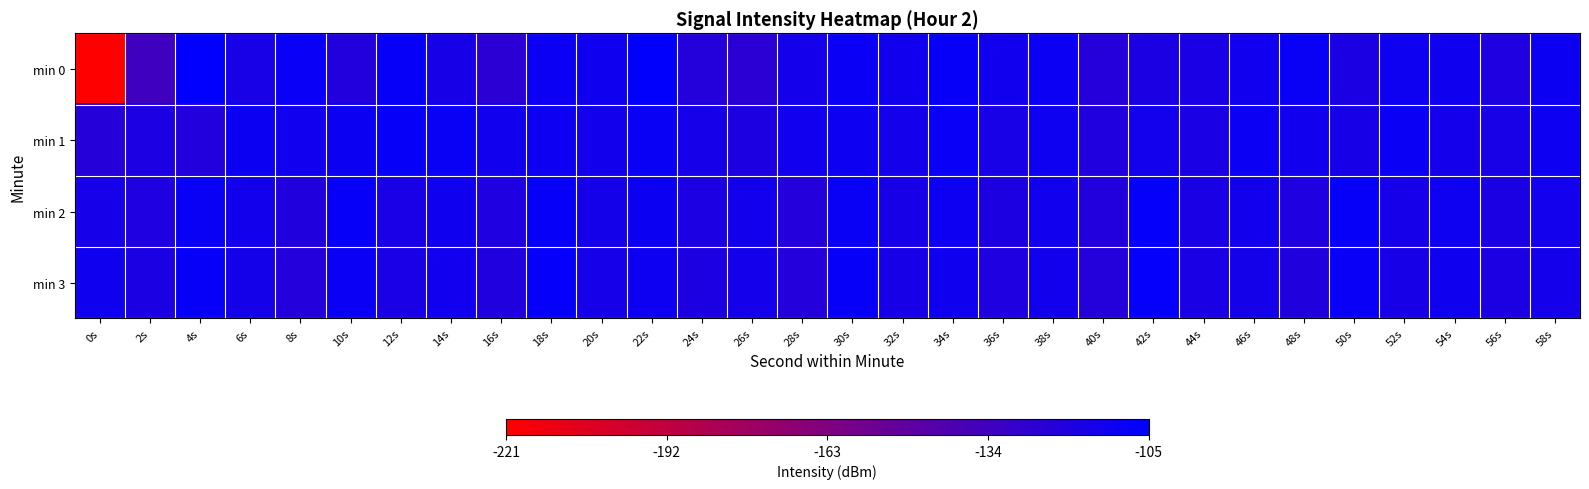

Reading left to right, list all the values displayed in this chart.

min 0: 0s=-221.0	2s=-134.1	4s=-105.7	6s=-116.1	8s=-108.8	10s=-120.8	12s=-108.3	14s=-115.4	16s=-124.9	18s=-110.2	20s=-111.9	22s=-106.3	24s=-121.5	26s=-124.5	28s=-114.5	30s=-109.8	32s=-113.1	34s=-108.0	36s=-113.0	38s=-110.1	40s=-121.9	42s=-117.3	44s=-117.1	46s=-112.4	48s=-109.4	50s=-117.5	52s=-111.8	54s=-111.9	56s=-118.7	58s=-110.5
min 1: 0s=-122.3	2s=-117.9	4s=-120.8	6s=-110.6	8s=-112.5	10s=-110.8	12s=-108.2	14s=-109.4	16s=-113.2	18s=-111.3	20s=-113.2	22s=-109.1	24s=-115.4	26s=-118.2	28s=-112.6	30s=-110.9	32s=-114.3	34s=-108.7	36s=-116.1	38s=-111.5	40s=-119.8	42s=-113.7	44s=-117.2	46s=-110.3	48s=-112.9	50s=-115.6	52s=-109.8	54s=-114.5	56s=-116.3	58s=-111.2
min 2: 0s=-115.3	2s=-118.7	4s=-109.2	6s=-113.6	8s=-120.1	10s=-107.8	12s=-116.4	14s=-112.0	16s=-119.5	18s=-108.3	20s=-114.9	22s=-110.6	24s=-117.8	26s=-113.2	28s=-121.0	30s=-109.5	32s=-115.7	34s=-111.3	36s=-118.4	38s=-112.8	40s=-120.6	42s=-107.4	44s=-116.9	46s=-113.5	48s=-119.2	50s=-108.6	52s=-115.1	54s=-111.7	56s=-117.6	58s=-113.9
min 3: 0s=-112.1	2s=-117.3	4s=-108.5	6s=-114.7	8s=-121.2	10s=-109.9	12s=-116.6	14s=-112.4	16s=-119.8	18s=-107.6	20s=-115.3	22s=-111.0	24s=-118.5	26s=-114.1	28s=-120.9	30s=-108.2	32s=-115.8	34s=-112.2	36s=-119.1	38s=-113.4	40s=-121.5	42s=-107.1	44s=-117.2	46s=-114.6	48s=-120.3	50s=-108.8	52s=-115.5	54s=-111.9	56s=-117.7	58s=-114.2